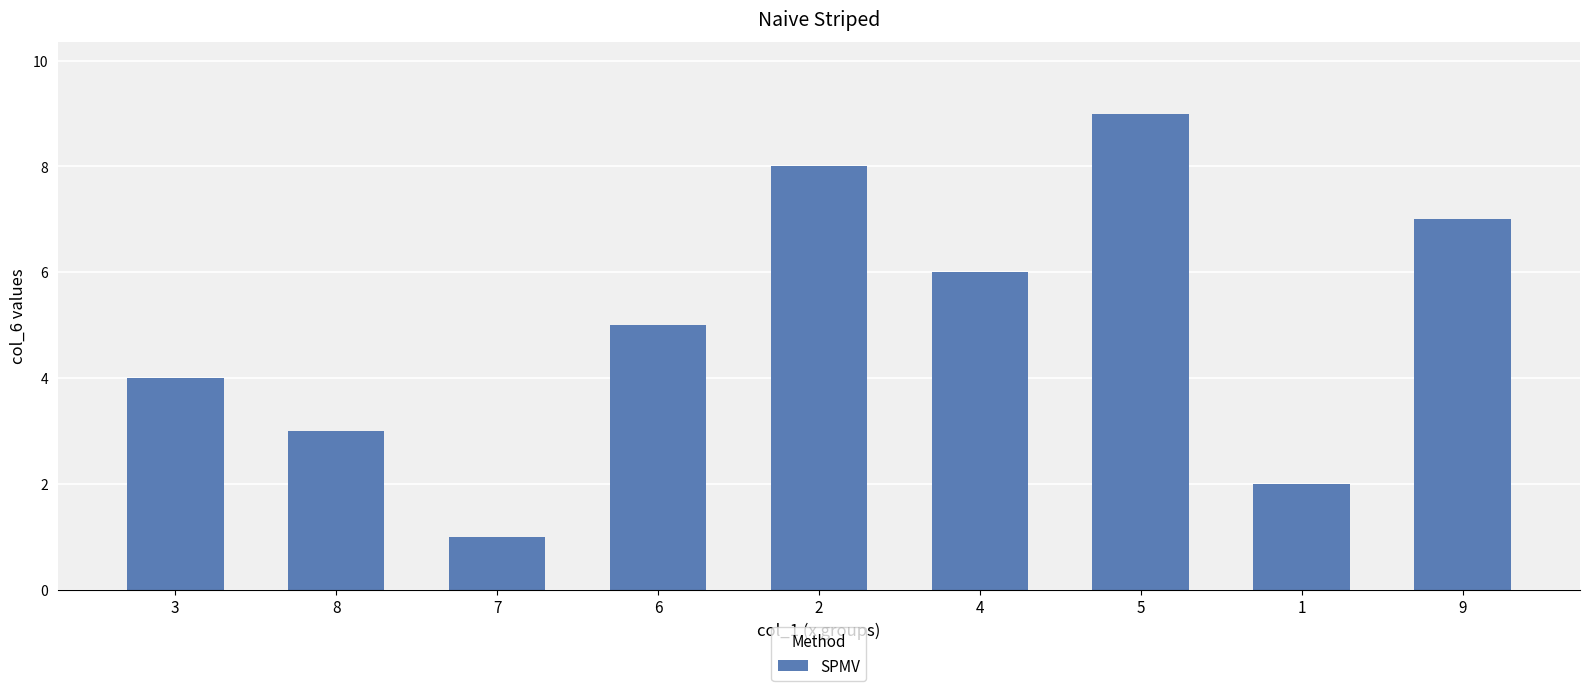

What is the ratio of the value at 9 to the value at 8?

2.3